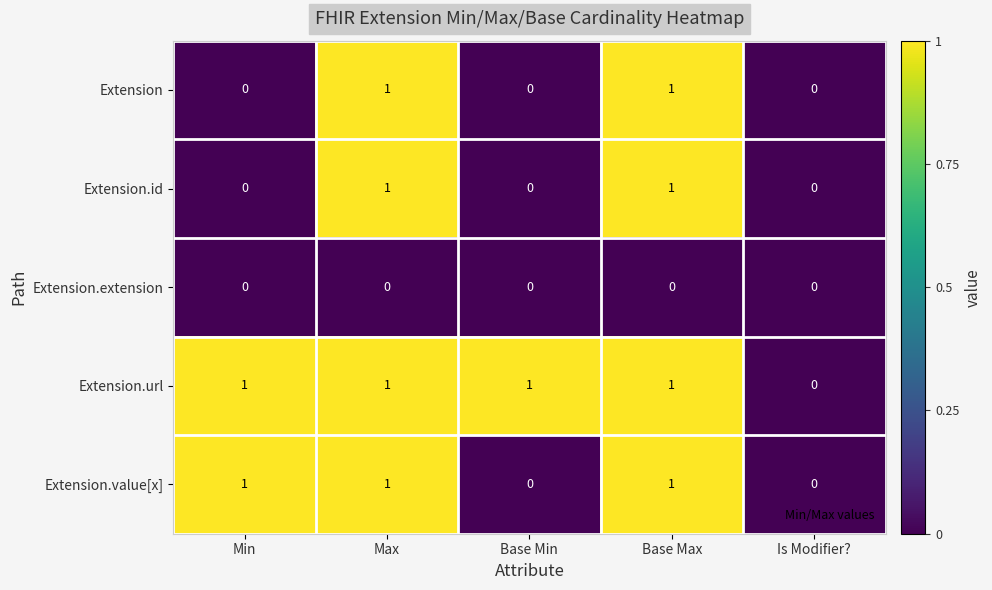

True or false: Extension.id has a value of -1 at Base Min.

False